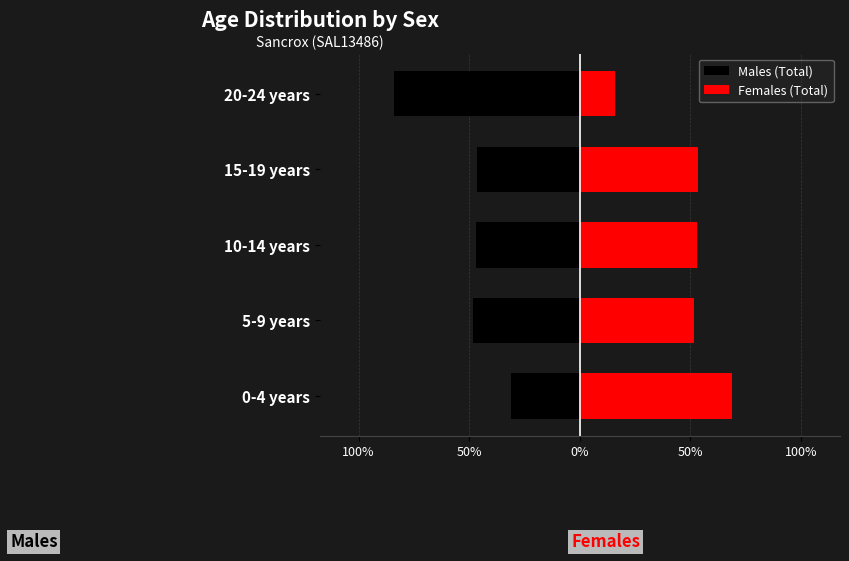

Reading right to left, transcribe all the data shown in this chart.

Males (Total): -84.0	-46.3	-46.8	-48.4	-31.0
Females (Total): 16.0	53.7	53.2	51.6	69.0